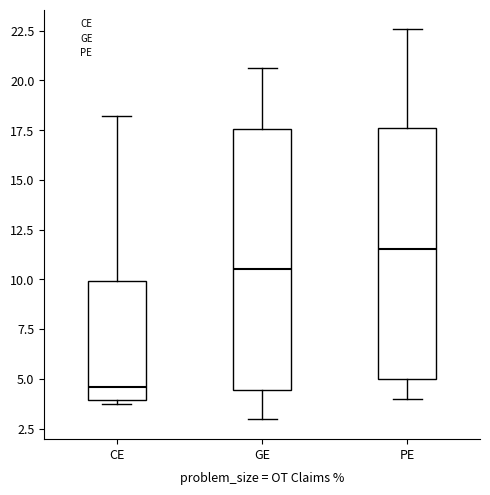

Where does the lower whisker of the box for GE end on the y-axis? The values are not printed on the chart, so give them approximately, as read against the axis.

3.0